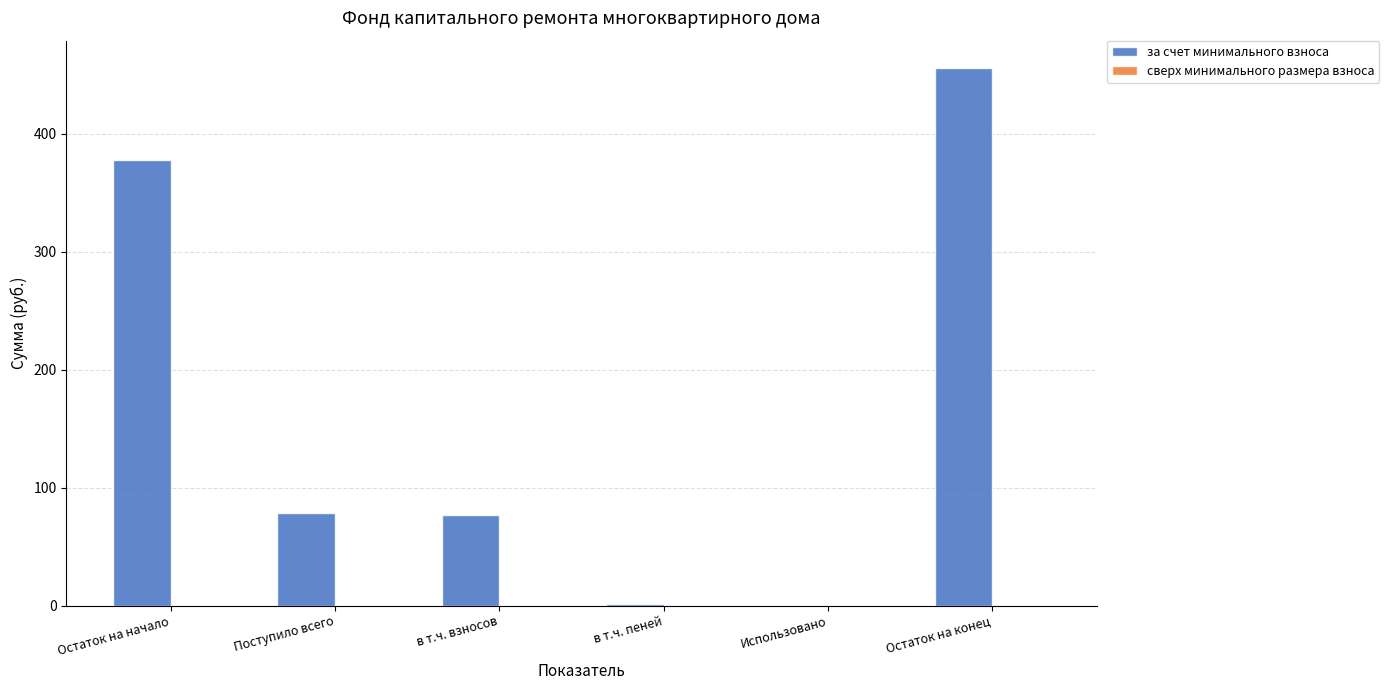

How many values exceed 78?

3